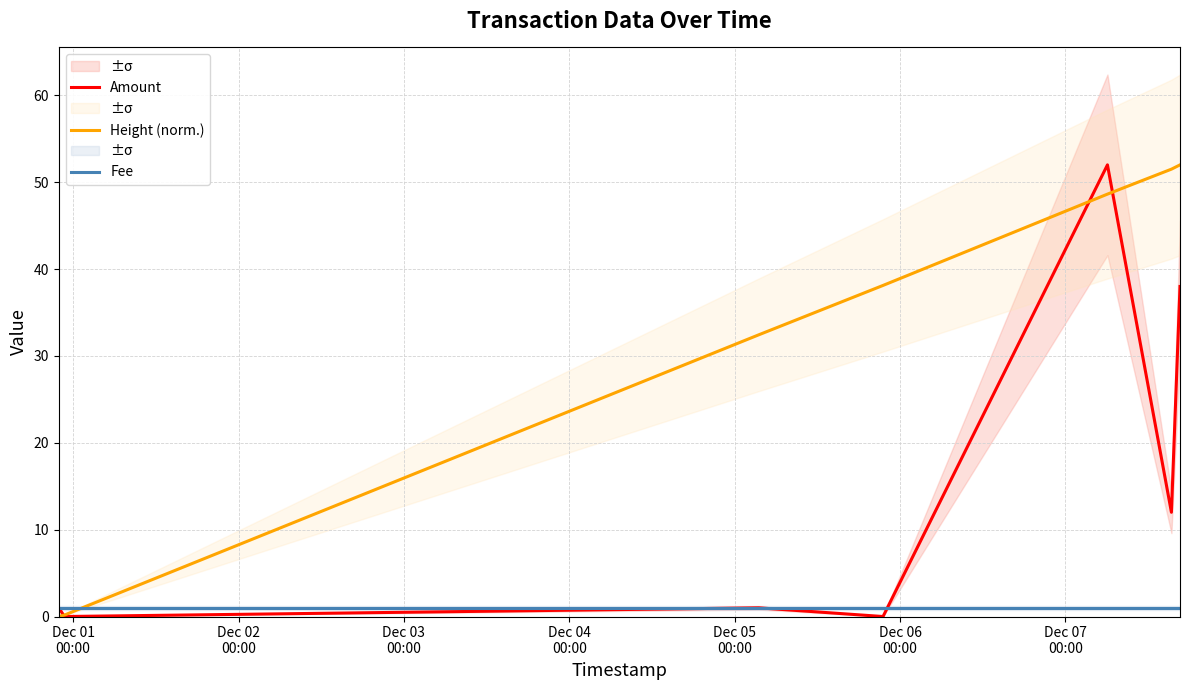

What is the highest value of the Height (norm.) series?

52.0